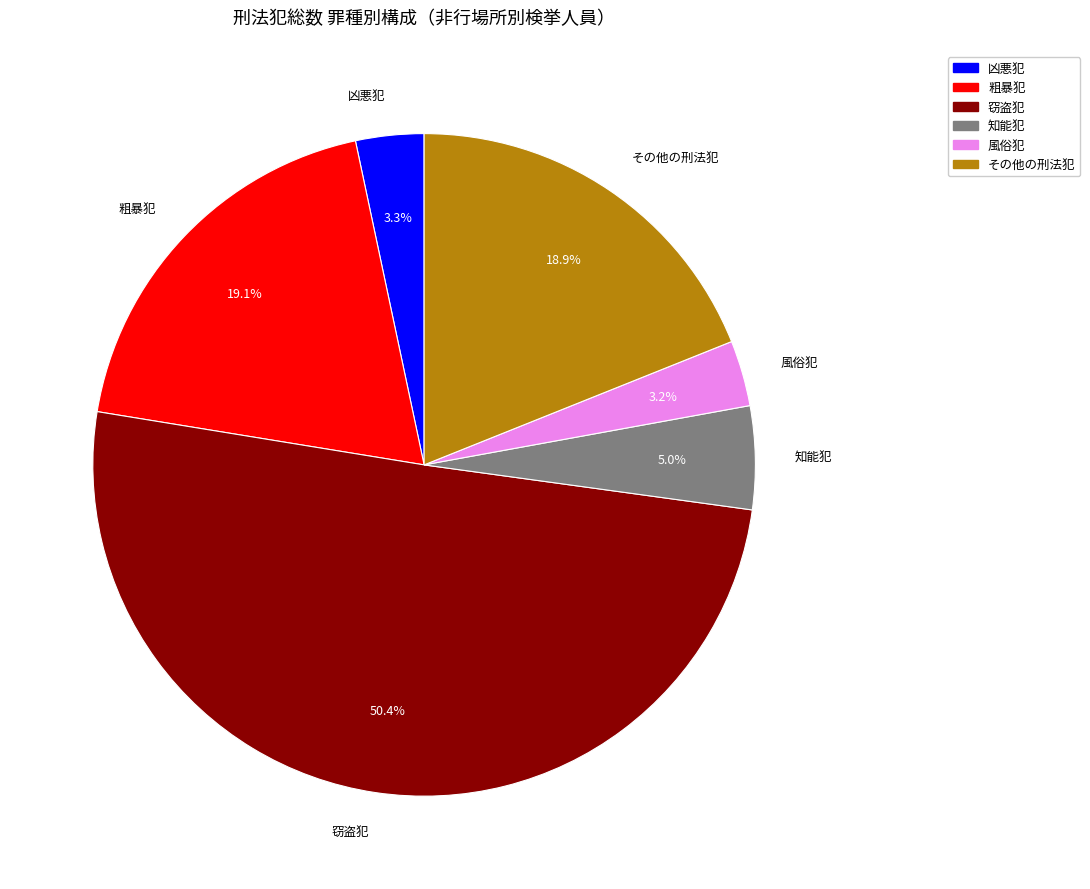

What is the ratio of the value at 粗暴犯 to the value at その他の刑法犯?

1.0